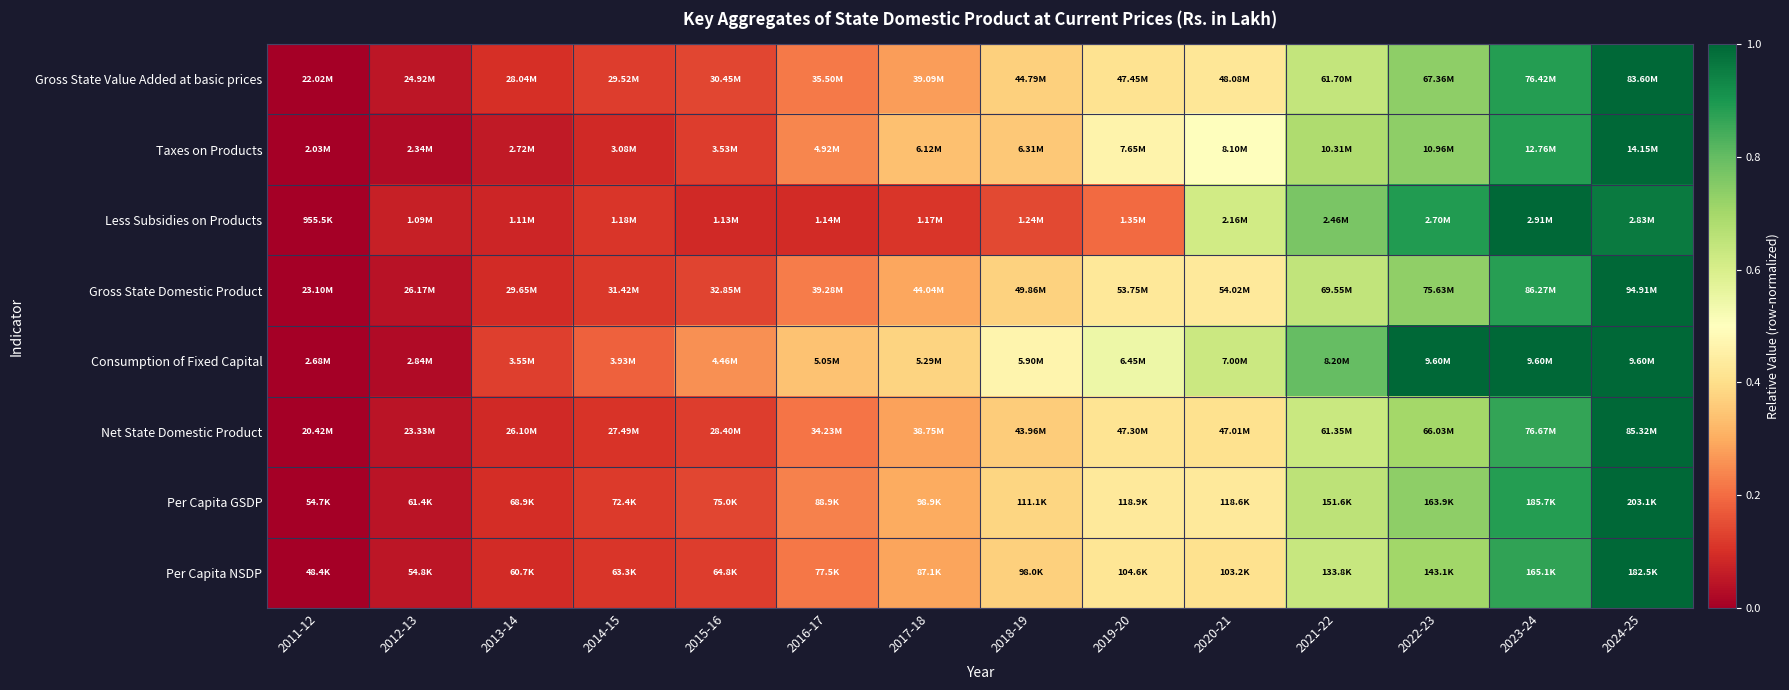

Reading left to right, transcribe all the data shown in this chart.

Gross State Value Added at basic prices: 2011-12=0.0	2012-13=0.0	2013-14=0.1	2014-15=0.1	2015-16=0.1	2016-17=0.2	2017-18=0.3	2018-19=0.4	2019-20=0.4	2020-21=0.4	2021-22=0.6	2022-23=0.7	2023-24=0.9	2024-25=1.0
Taxes on Products: 2011-12=0.0	2012-13=0.0	2013-14=0.1	2014-15=0.1	2015-16=0.1	2016-17=0.2	2017-18=0.3	2018-19=0.4	2019-20=0.5	2020-21=0.5	2021-22=0.7	2022-23=0.7	2023-24=0.9	2024-25=1.0
Less Subsidies on Products: 2011-12=0.0	2012-13=0.1	2013-14=0.1	2014-15=0.1	2015-16=0.1	2016-17=0.1	2017-18=0.1	2018-19=0.1	2019-20=0.2	2020-21=0.6	2021-22=0.8	2022-23=0.9	2023-24=1.0	2024-25=1.0
Gross State Domestic Product: 2011-12=0.0	2012-13=0.0	2013-14=0.1	2014-15=0.1	2015-16=0.1	2016-17=0.2	2017-18=0.3	2018-19=0.4	2019-20=0.4	2020-21=0.4	2021-22=0.6	2022-23=0.7	2023-24=0.9	2024-25=1.0
Consumption of Fixed Capital: 2011-12=0.0	2012-13=0.0	2013-14=0.1	2014-15=0.2	2015-16=0.3	2016-17=0.3	2017-18=0.4	2018-19=0.5	2019-20=0.5	2020-21=0.6	2021-22=0.8	2022-23=1.0	2023-24=1.0	2024-25=1.0
Net State Domestic Product: 2011-12=0.0	2012-13=0.0	2013-14=0.1	2014-15=0.1	2015-16=0.1	2016-17=0.2	2017-18=0.3	2018-19=0.4	2019-20=0.4	2020-21=0.4	2021-22=0.6	2022-23=0.7	2023-24=0.9	2024-25=1.0
Per Capita GSDP: 2011-12=0.0	2012-13=0.0	2013-14=0.1	2014-15=0.1	2015-16=0.1	2016-17=0.2	2017-18=0.3	2018-19=0.4	2019-20=0.4	2020-21=0.4	2021-22=0.7	2022-23=0.7	2023-24=0.9	2024-25=1.0
Per Capita NSDP: 2011-12=0.0	2012-13=0.0	2013-14=0.1	2014-15=0.1	2015-16=0.1	2016-17=0.2	2017-18=0.3	2018-19=0.4	2019-20=0.4	2020-21=0.4	2021-22=0.6	2022-23=0.7	2023-24=0.9	2024-25=1.0